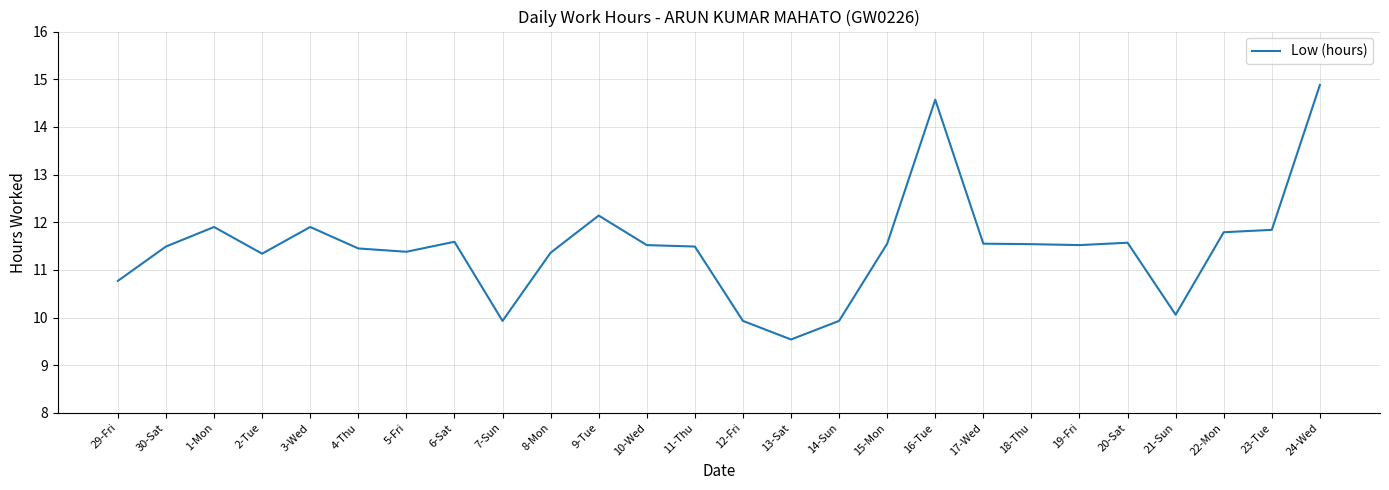

Approximately how many times larger is the value at 3-Wed compared to 8-Mon?

1.0